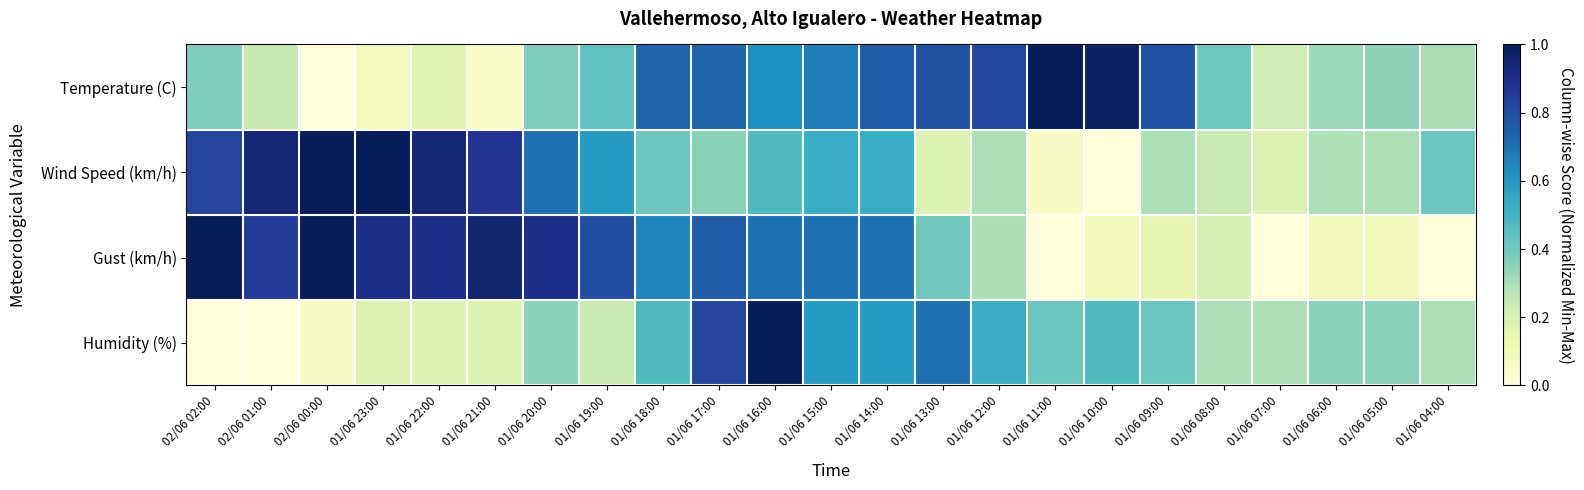

At which category does the chart reach its minimum across all series?

02/06 00:00